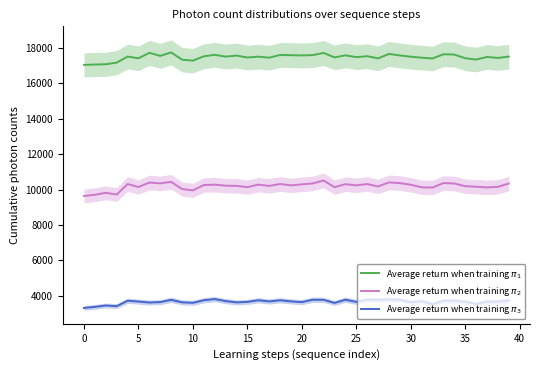

At how many categories does at least one series exceed 10219?

40